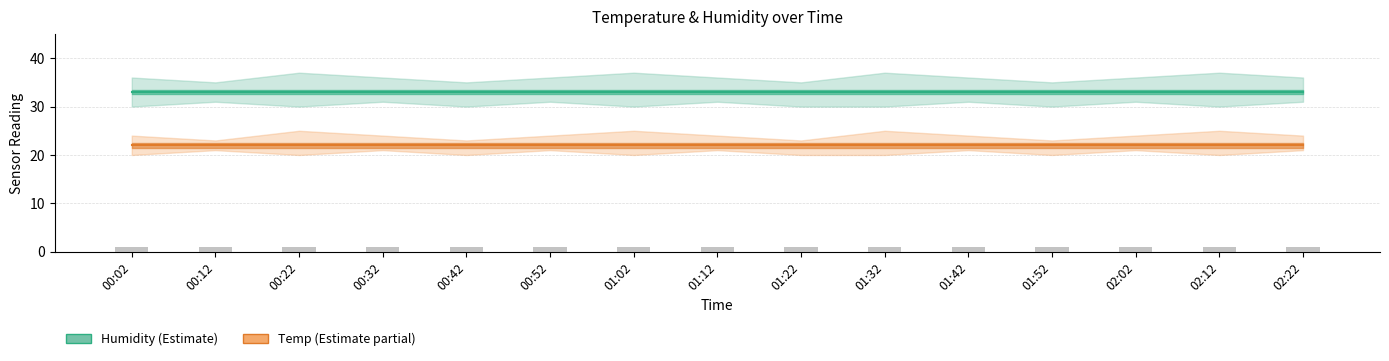

Is it true that Temp equals 22 at 00:32?

True